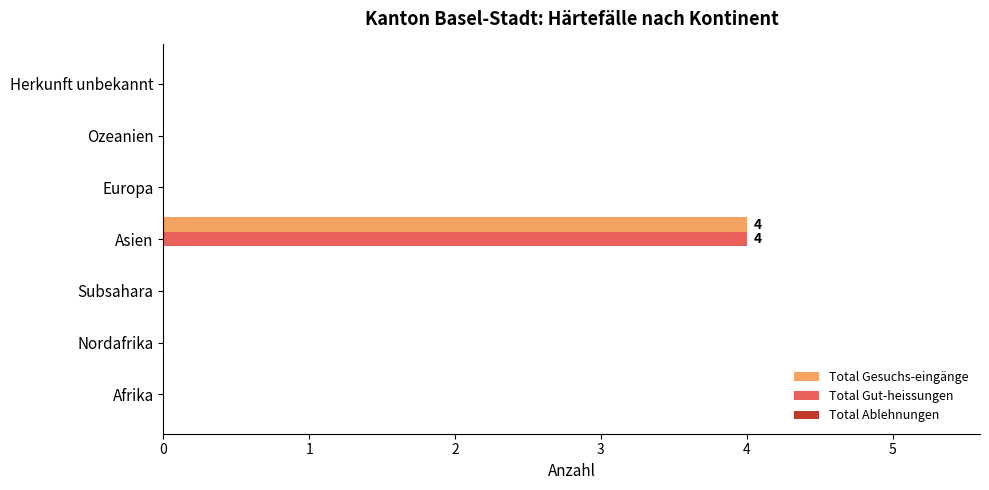

What is the sum of the Total Gesuchs-eingänge values at Asien and Afrika?

4